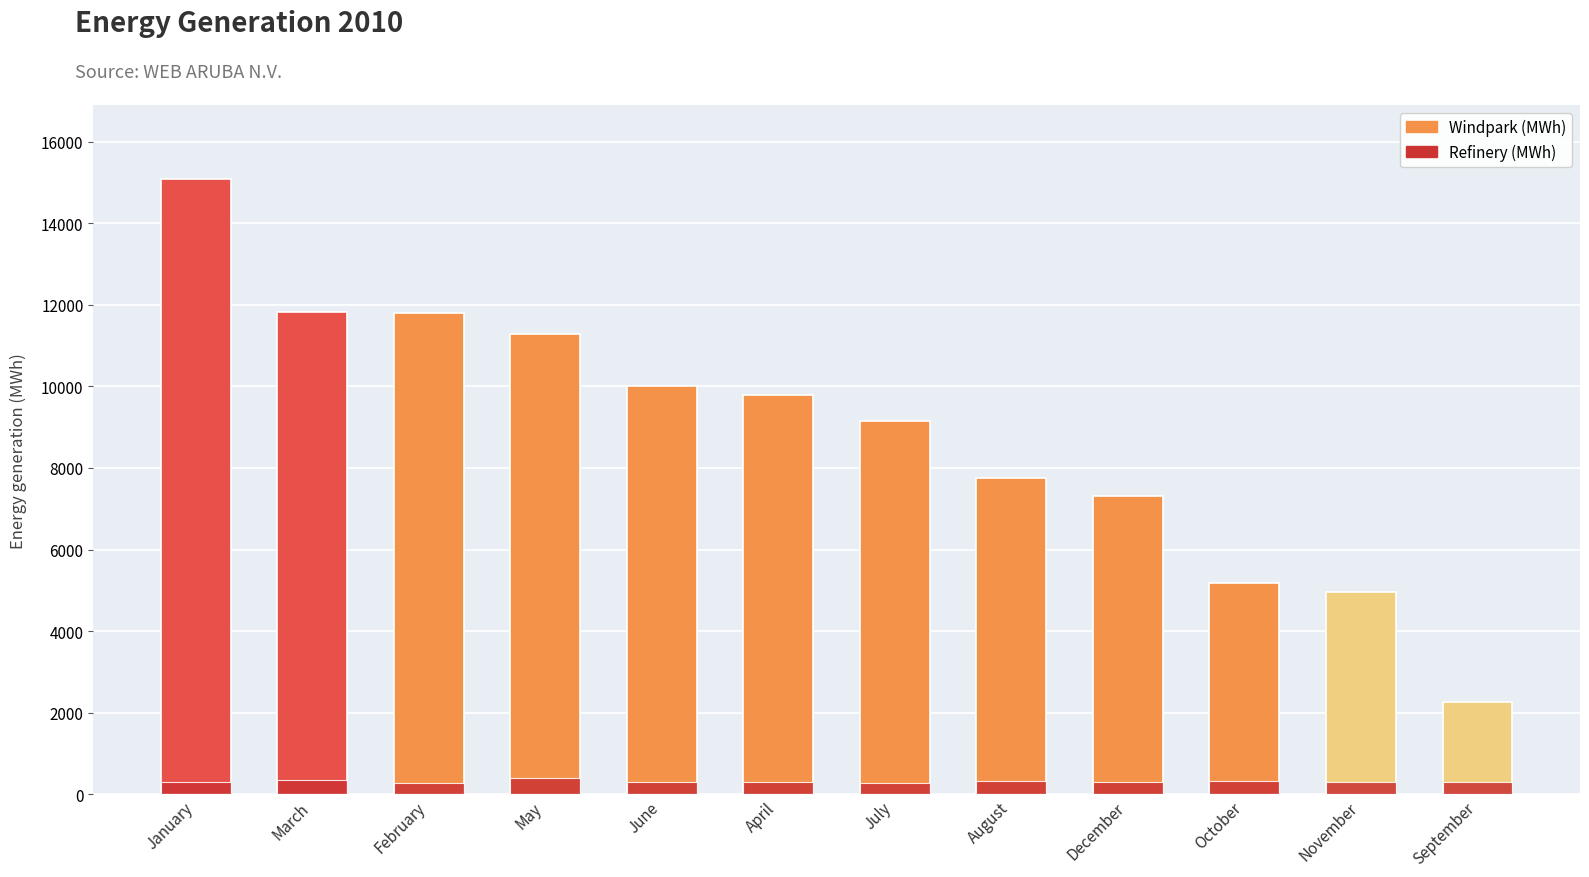

What is the minimum value shown in the chart?

282.5